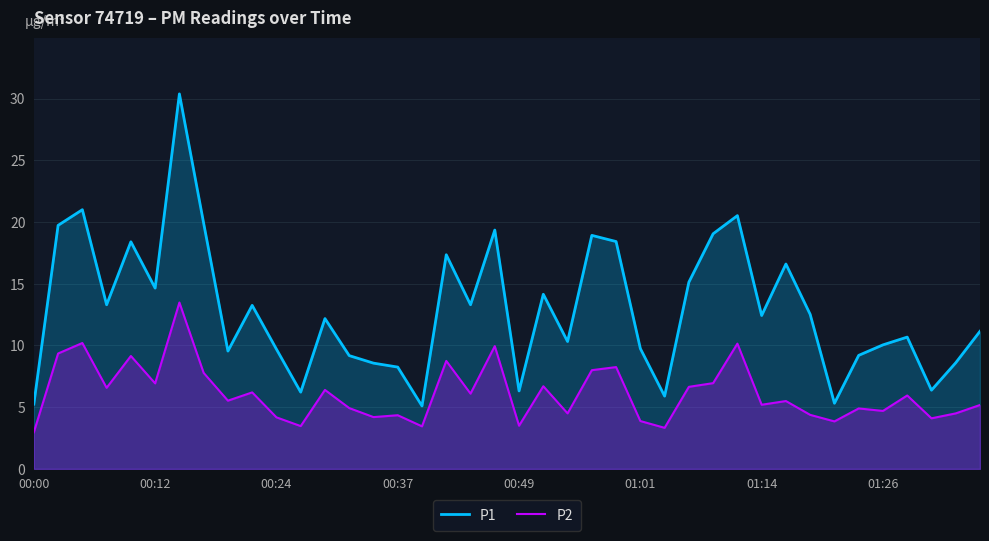

At how many categories does at least one series exceed 12?

21